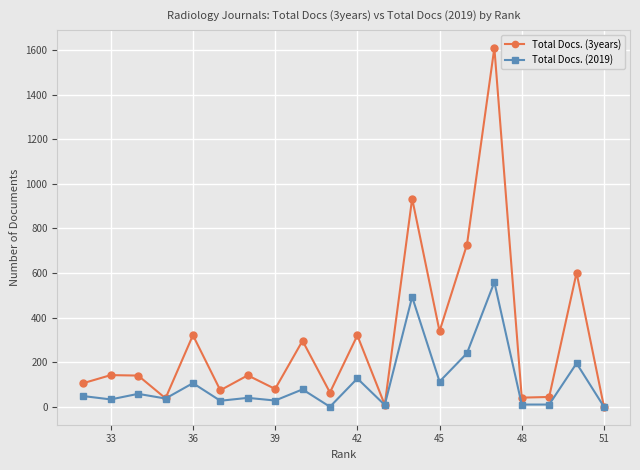

Which series has the widest spread of values?

Total Docs. (3years)